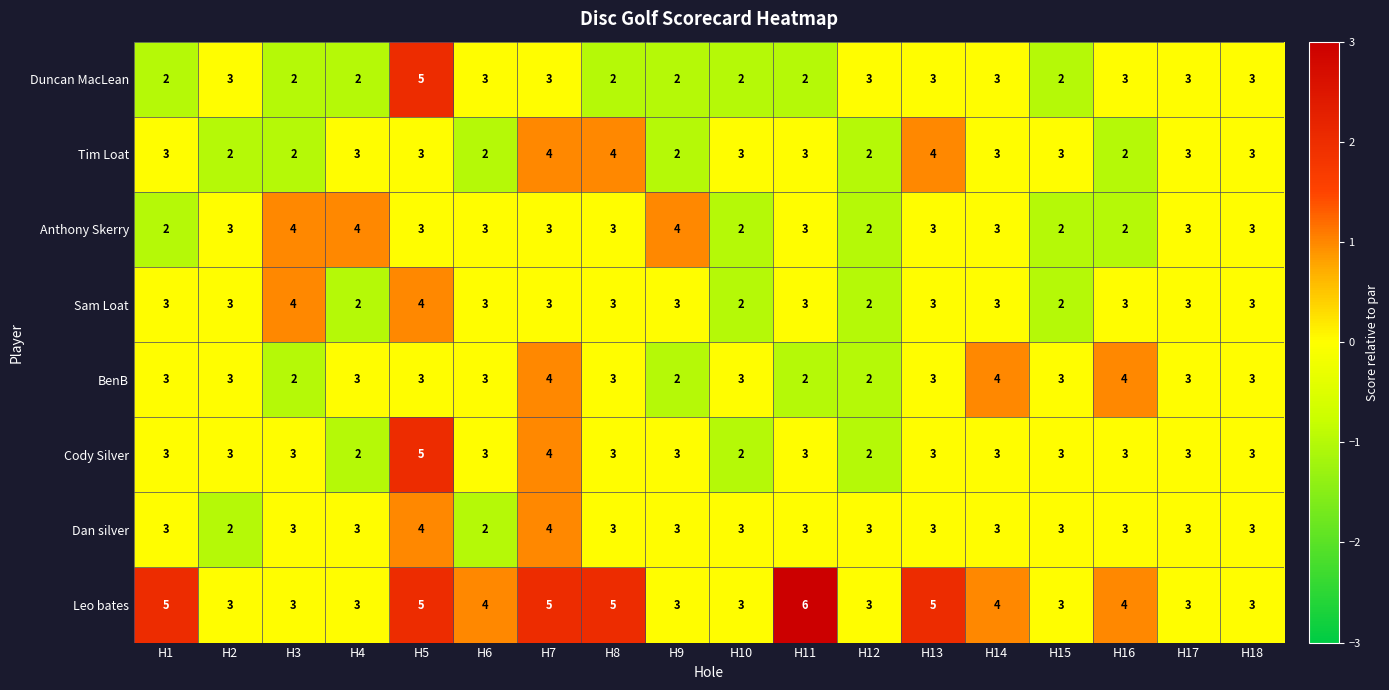

What is the total value across all series at H3?

23